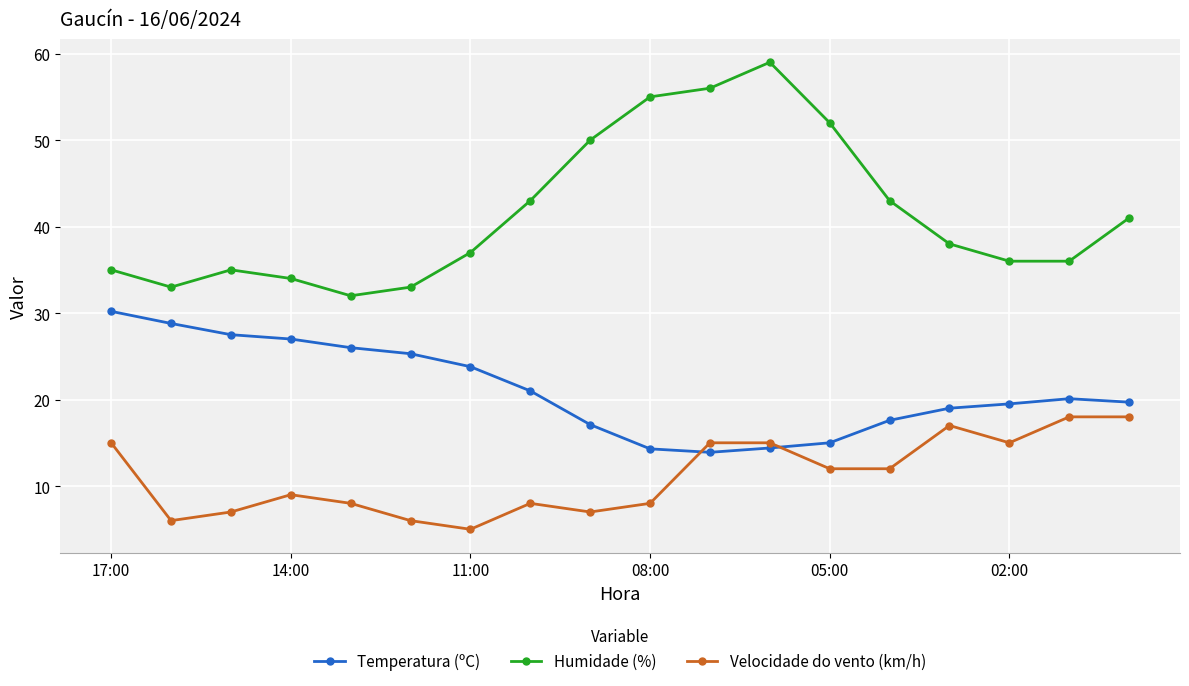

Does the chart have visible grid lines?

Yes